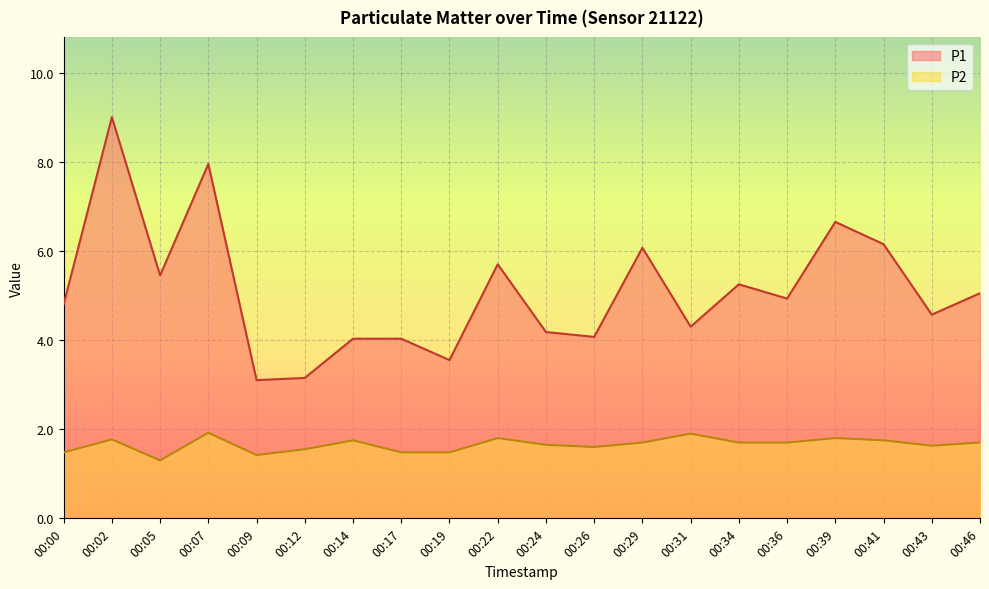

At 00:00, list the series in order from smallest to largest.

P2, P1